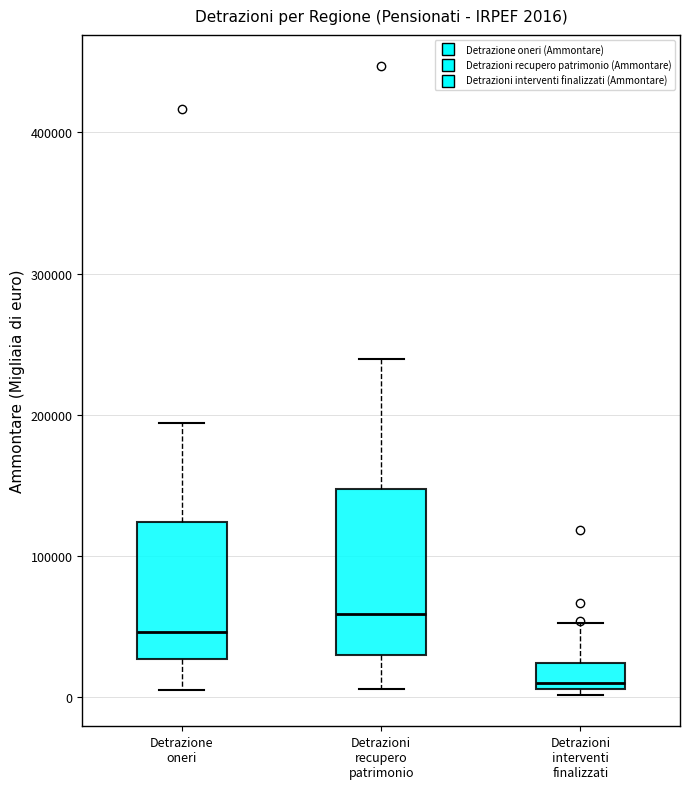

Which box is the tallest, from its lower edge to its upper edge?

Detrazioni recupero patrimonio